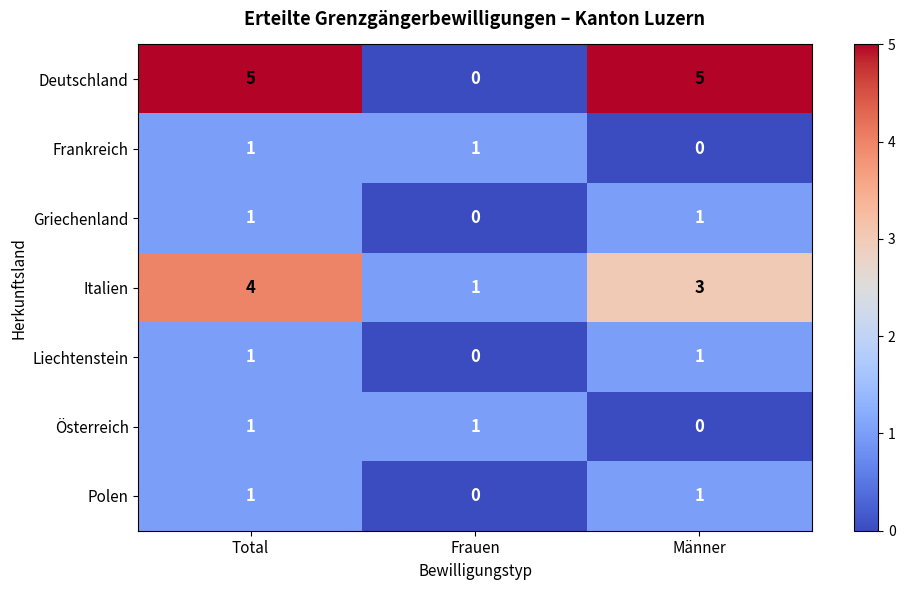

What is the difference between the highest and lowest values at Total?

4